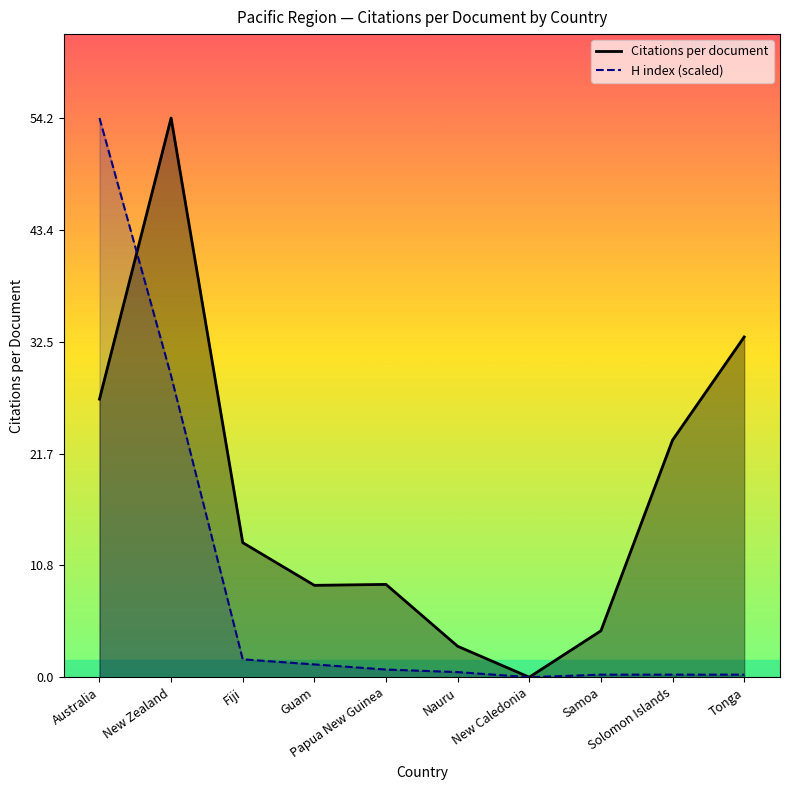

True or false: Citations per document and H index (scaled) cross at least once.

True